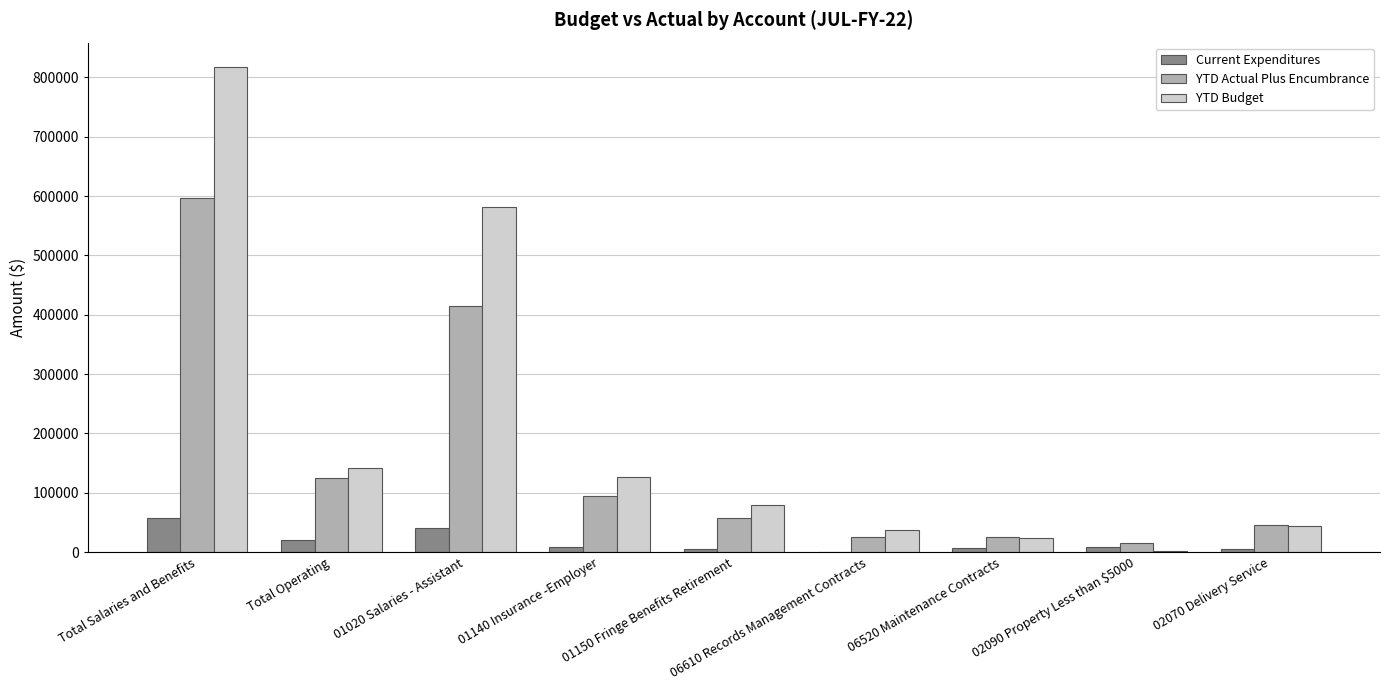

What is the highest value of the YTD Actual Plus Encumbrance series?

597284.6